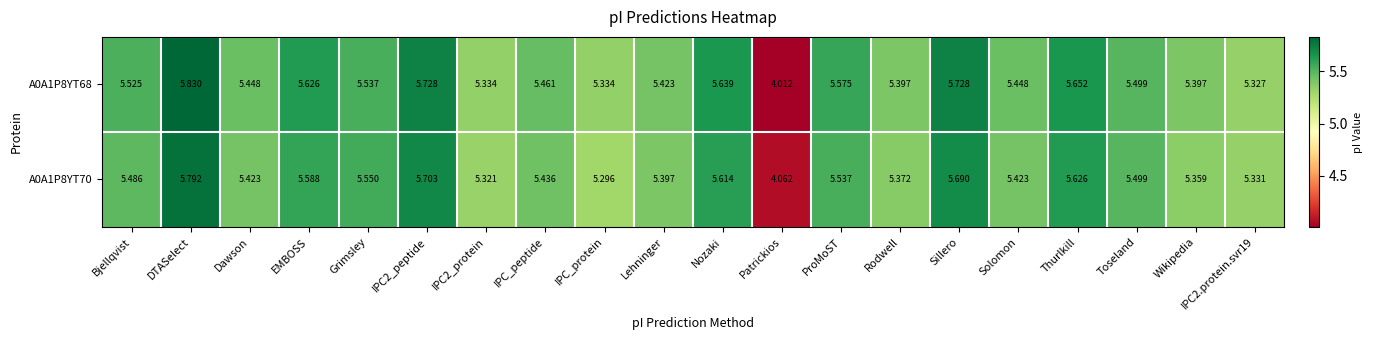

At which category is the sum across all series the highest?

DTASelect